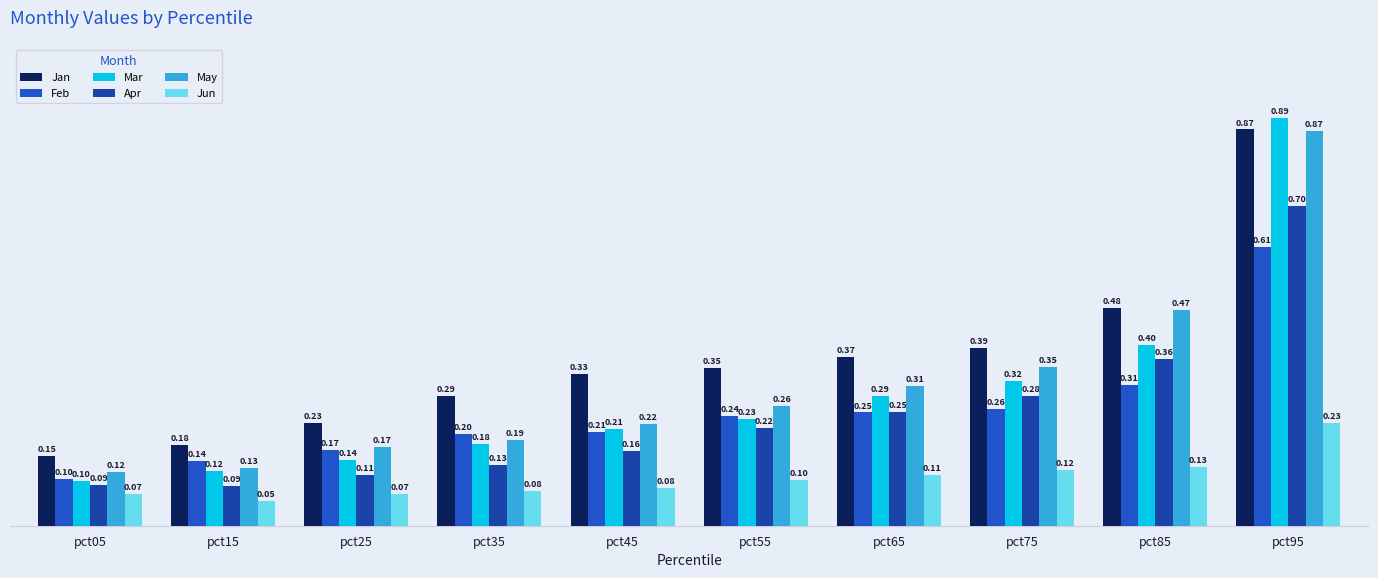

Does the chart contain stacked bars?

No